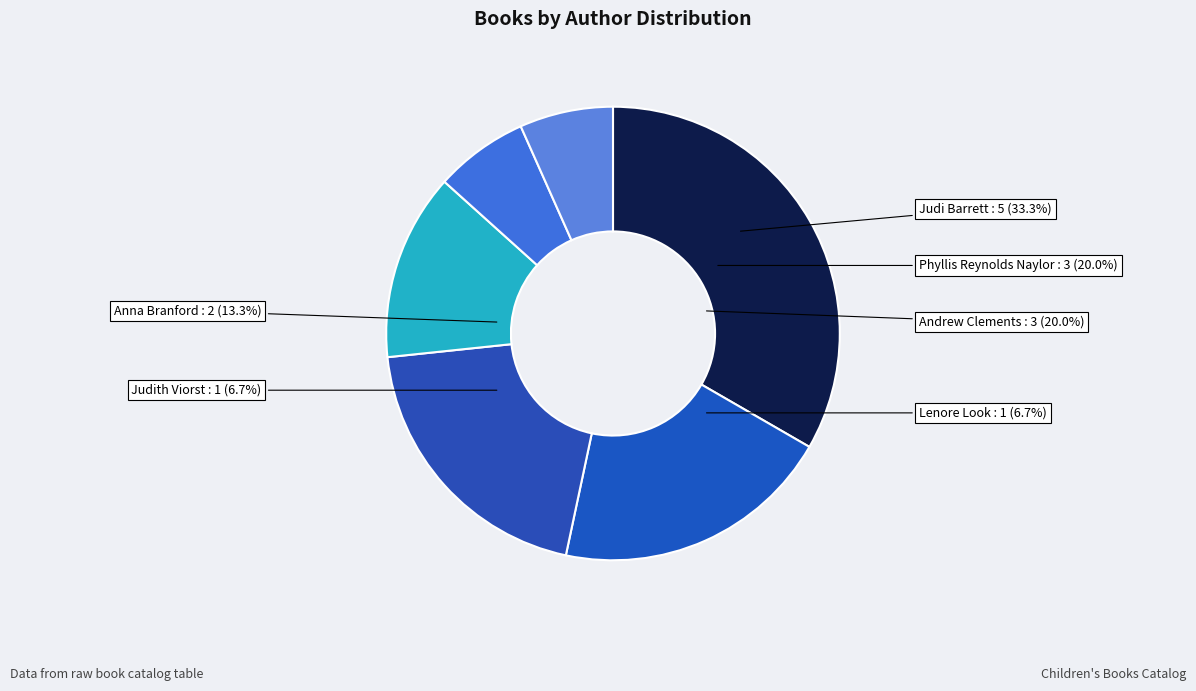

True or false: Judith Viorst (707395) accounts for 13% of the total.

False